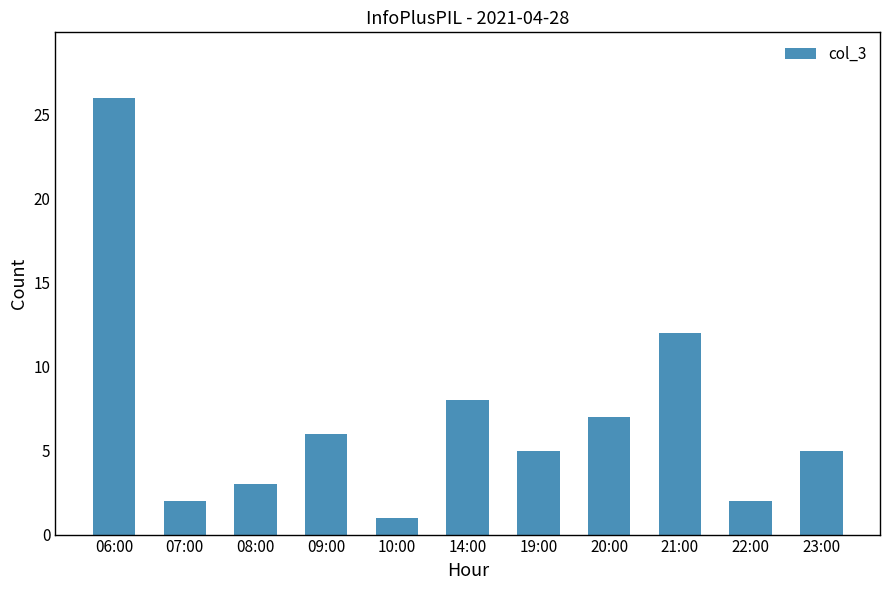

At which label is the value closest to 13?

21:00